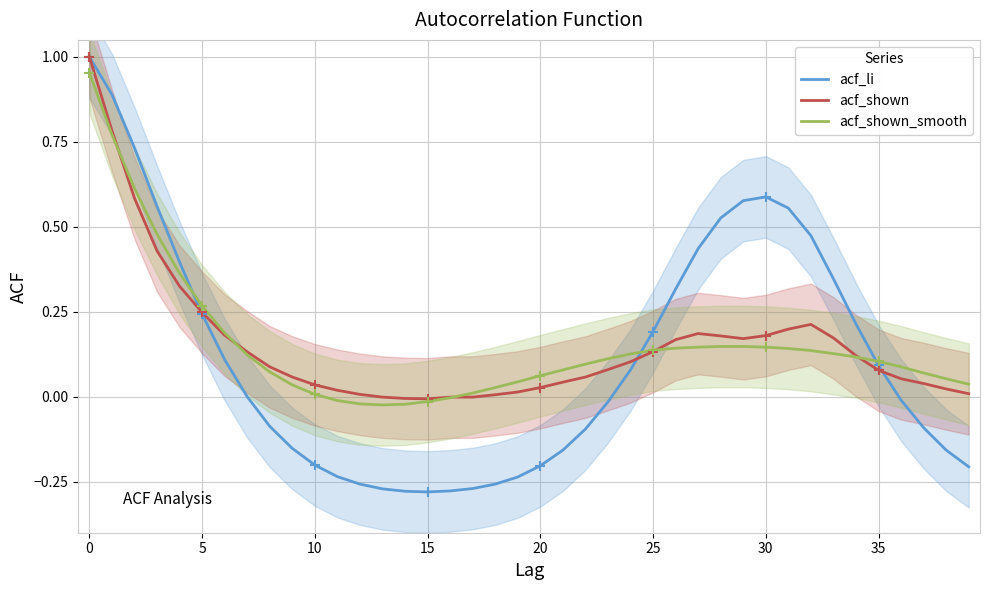

Which label corresponds to the smallest value in the chart?

15